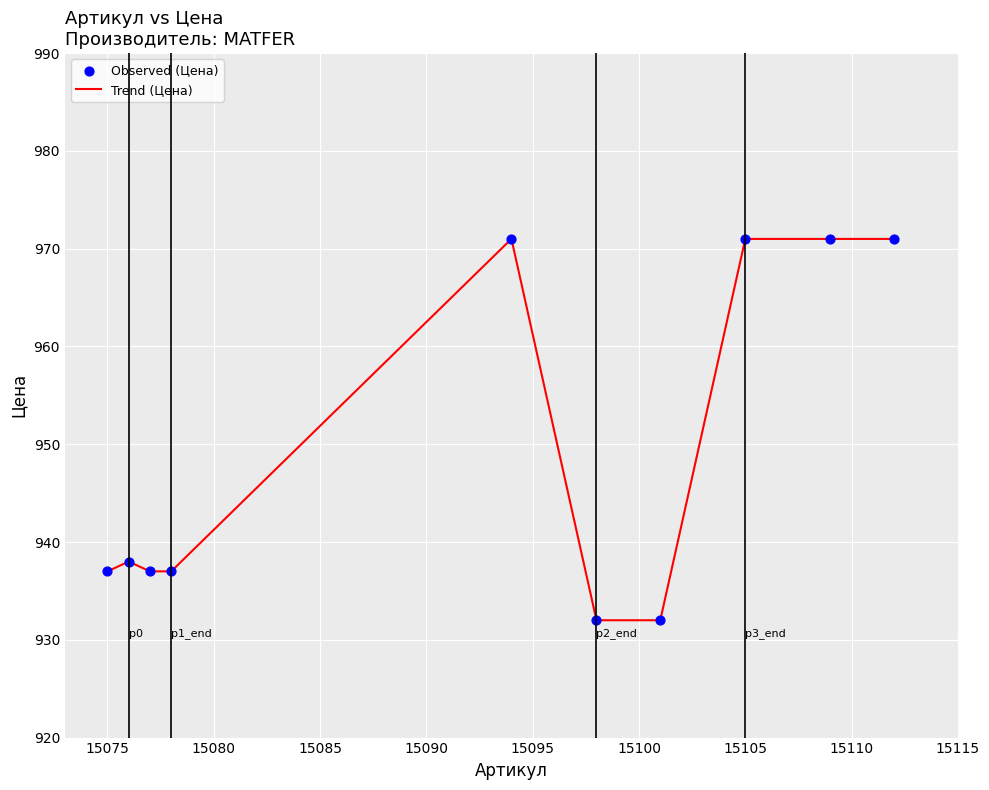

What is the maximum value shown in the chart?

971